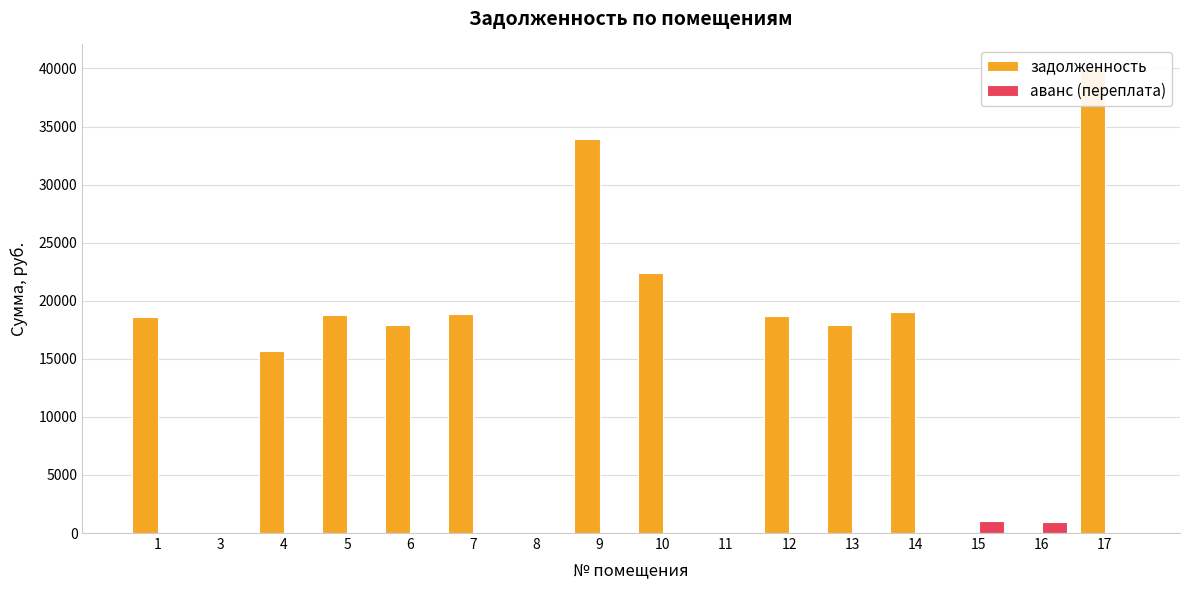

Between 5 and 7, which series saw the biggest shift?

задолженность